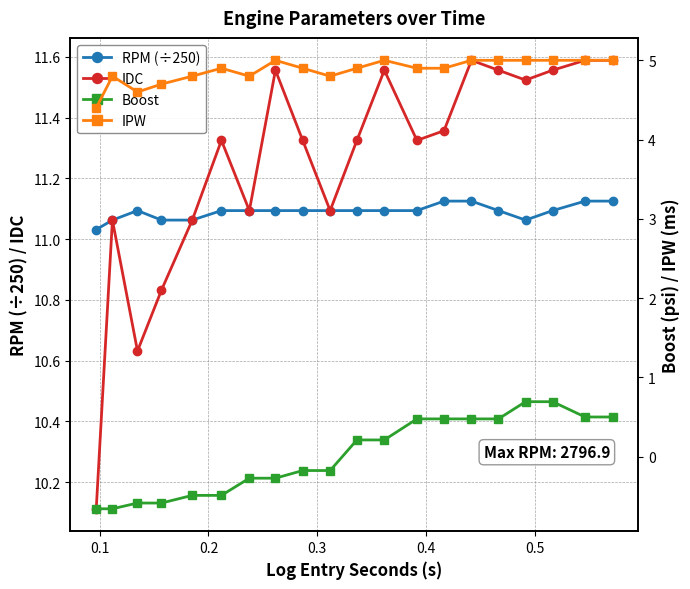

What is the minimum value for IDC?

10.1